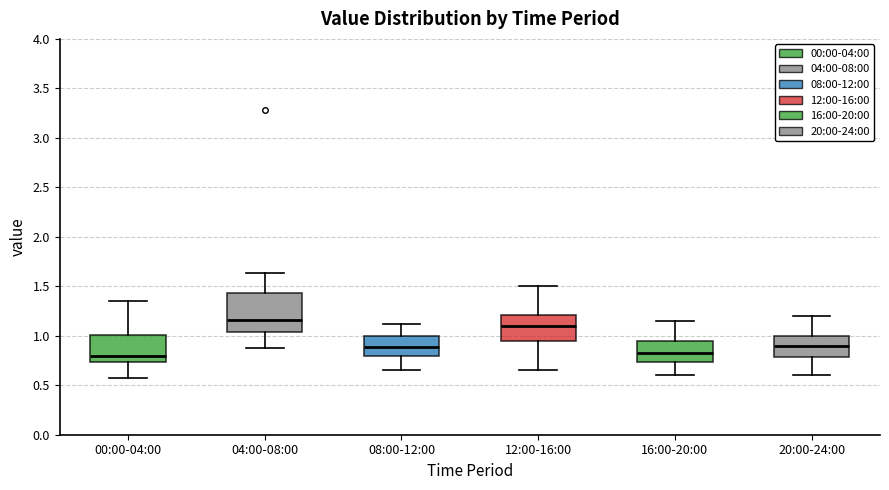

Reading left to right, transcribe this box plot: for each box, give where its median line is, the range the box spans, and where its two whiskers end, as read against the y-axis. The values are not printed on the chart, so give them approximately, as read against the axis.

00:00-04:00: median 0.80, box 0.75 to 1.00, whiskers 0.55 to 1.35
04:00-08:00: median 1.15, box 1.05 to 1.45, whiskers 0.90 to 1.65
08:00-12:00: median 0.90, box 0.80 to 1.00, whiskers 0.65 to 1.10
12:00-16:00: median 1.10, box 0.95 to 1.20, whiskers 0.65 to 1.50
16:00-20:00: median 0.85, box 0.75 to 0.95, whiskers 0.60 to 1.15
20:00-24:00: median 0.90, box 0.80 to 1.00, whiskers 0.60 to 1.20